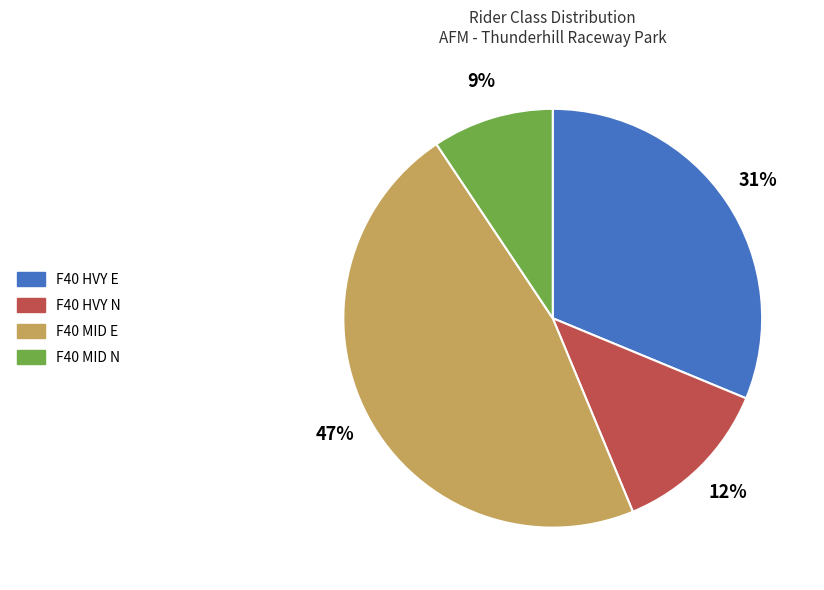

To the nearest percent, what is the average slice percentage?

25%